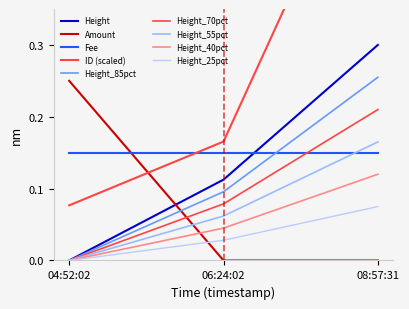

What is the difference between the highest and lowest values at 06:24:02?

0.2